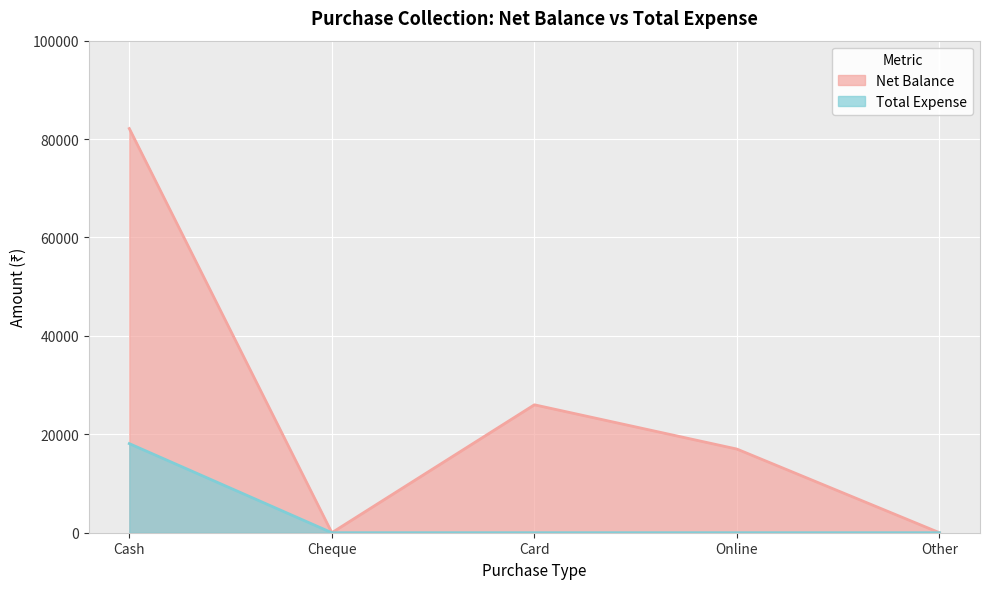

At which label does Net Balance reach its peak?

Cash